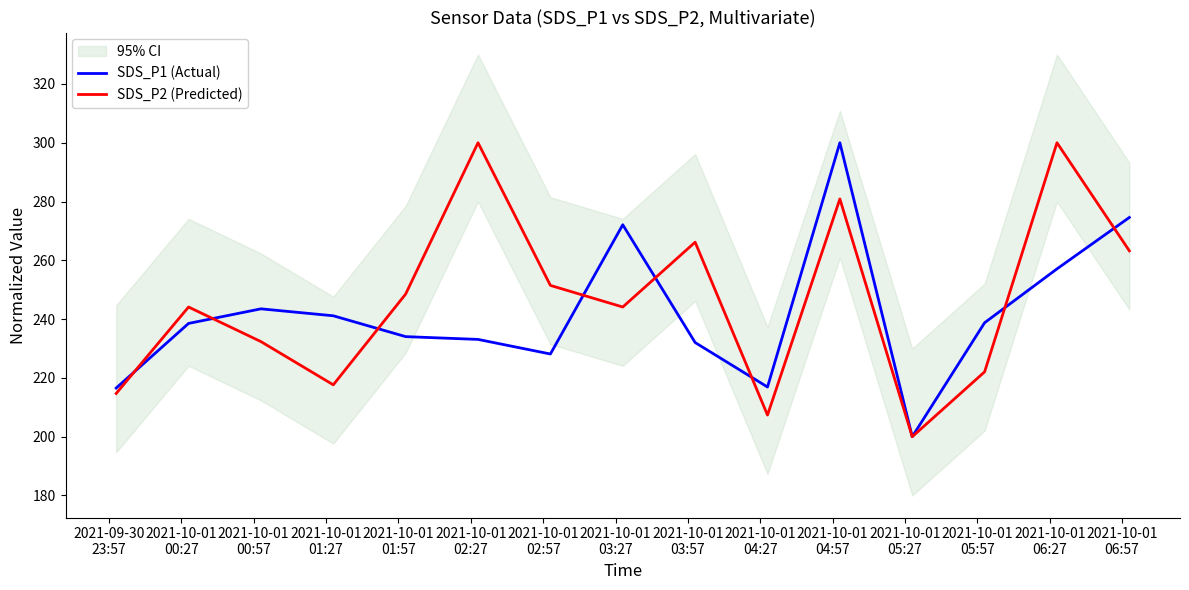

What is the sum of all SDS_P2 (Predicted) values?

3692.6